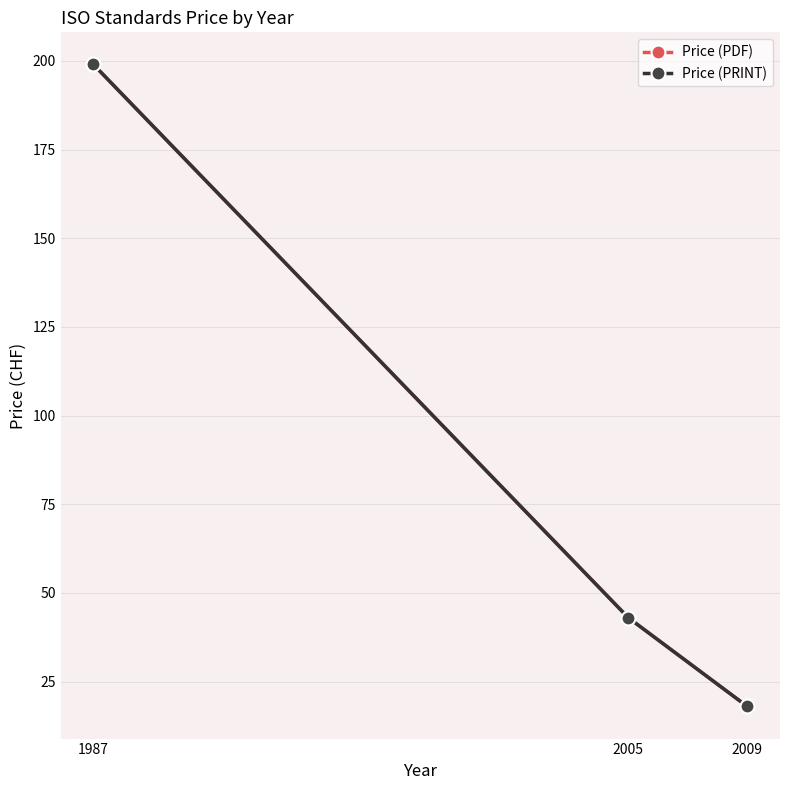

What is the average value of the Price (PRINT) series?

87